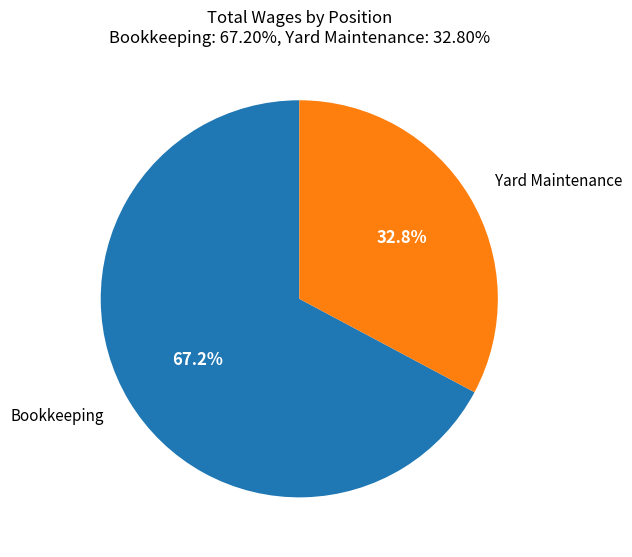

What portion of the pie excludes Yard Maintenance?

67.2%